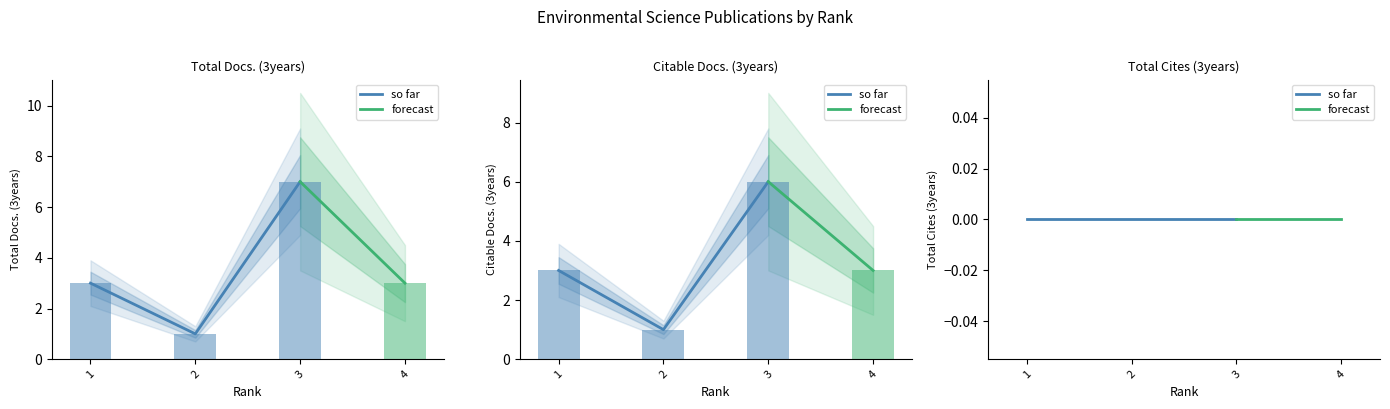

How many values in the Citable Docs. (3years) series exceed 3?

1